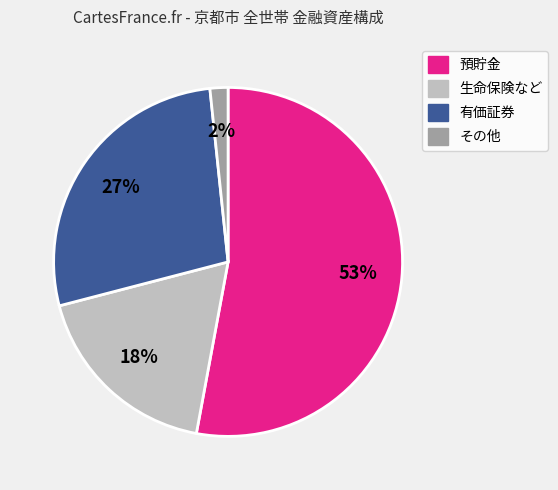

Which has a higher value, 生命保険など or 預貯金?

預貯金